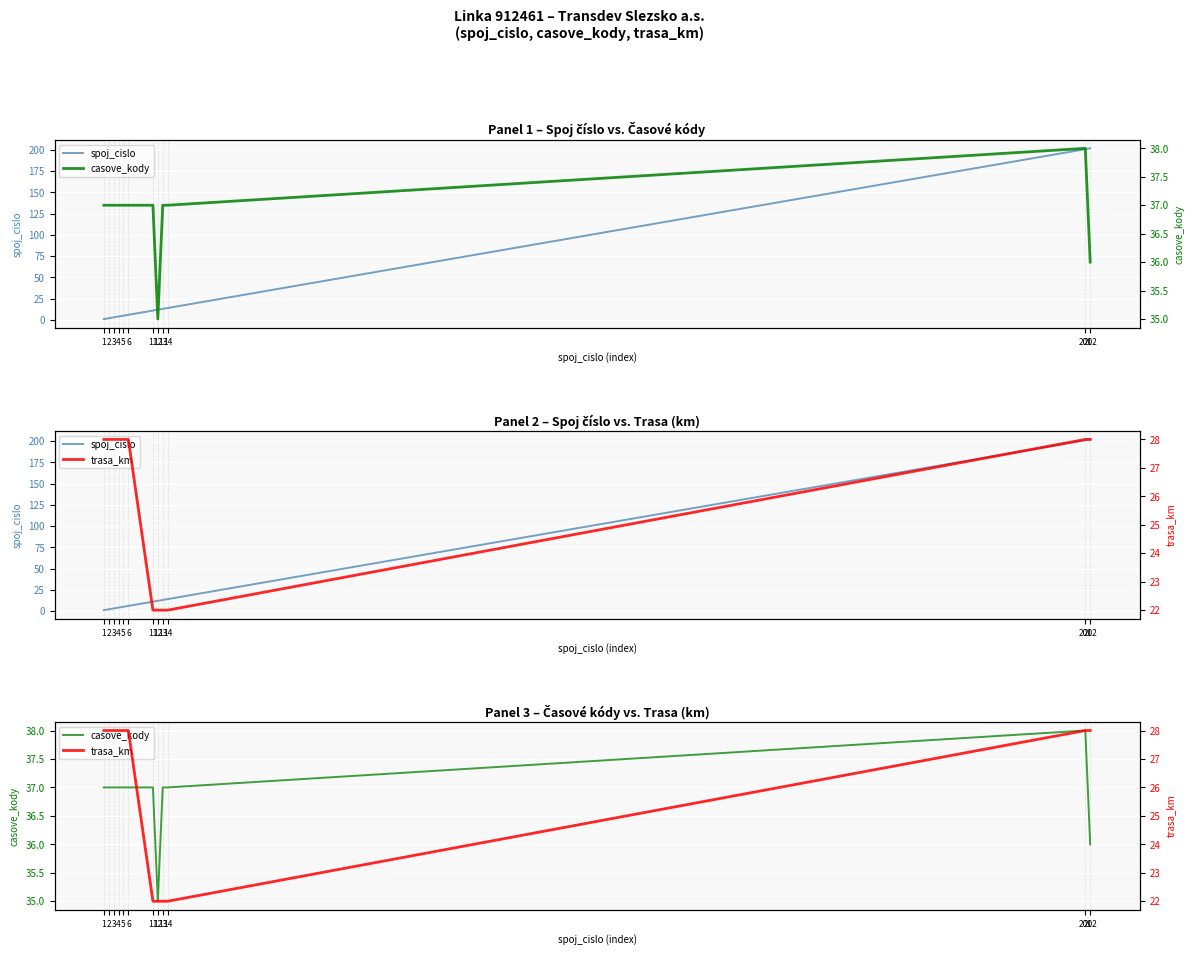

Which series has the widest spread of values?

spoj_cislo